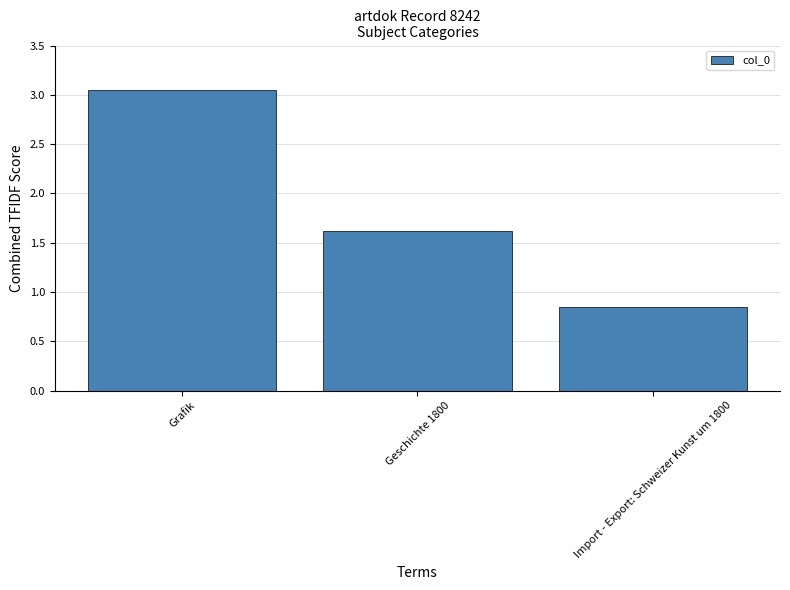

List the labels in order of value, smallest first.

Import - Export: Schweizer Kunst um 1800, Geschichte 1800, Grafik